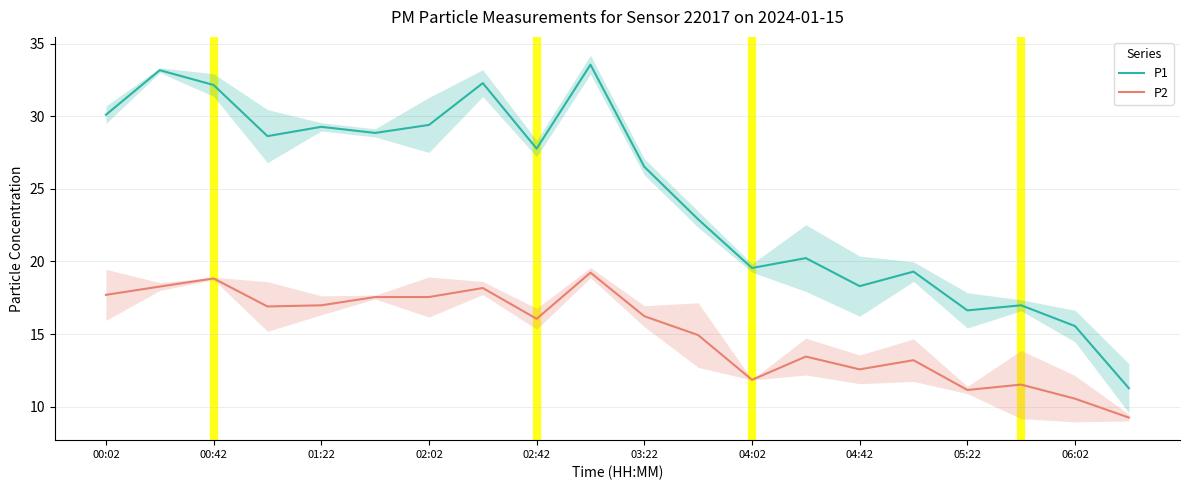

What is the sum of the P1 values at 06:02 and 03:22?

42.1